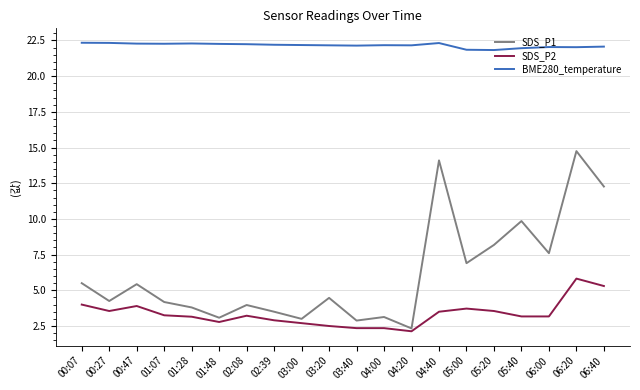

Does the chart have visible grid lines?

Yes